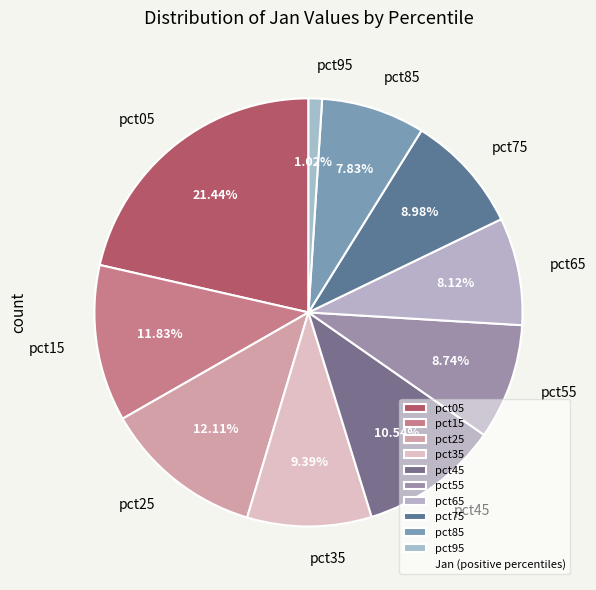

Combined, what portion of the pie is pct55 and pct85?

16.6%